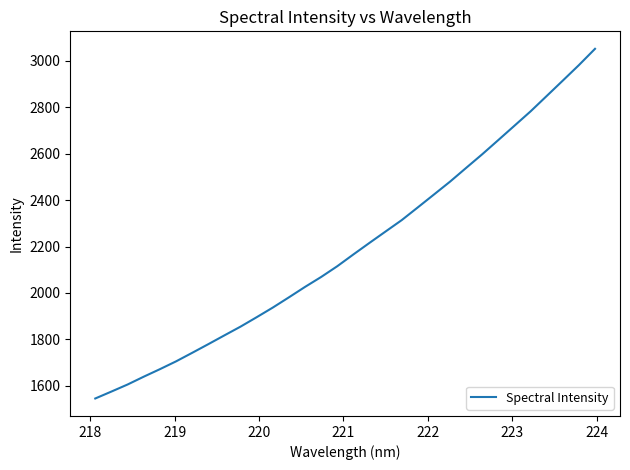

What is the average value?

2196.3